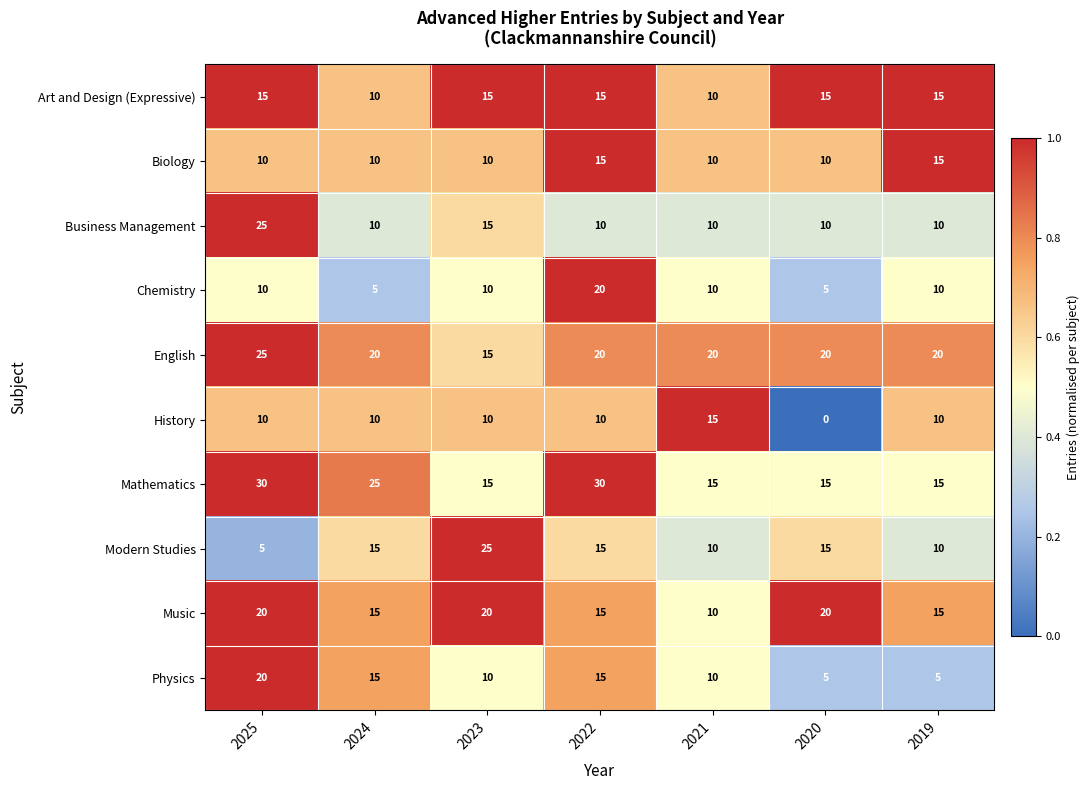

The Art and Design (Expressive) series shows 10 at 2025. True or false?

False